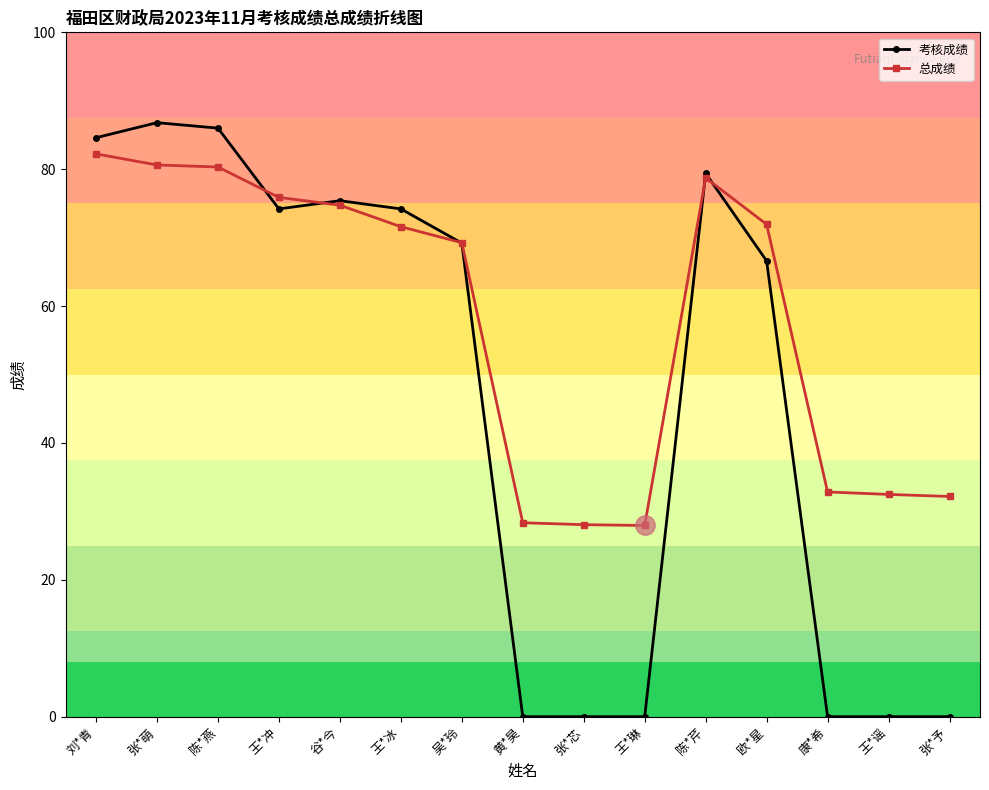

True or false: 总成绩 has a value of 80.3 at 陈*燕.

True